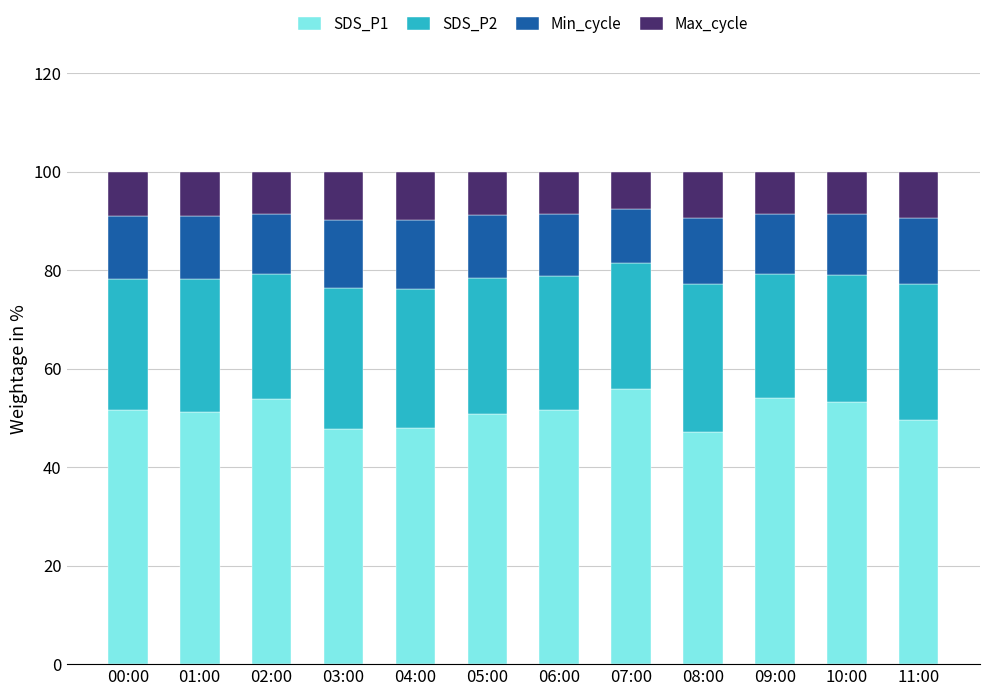

What is the total value across all series at 06:00?

100.0